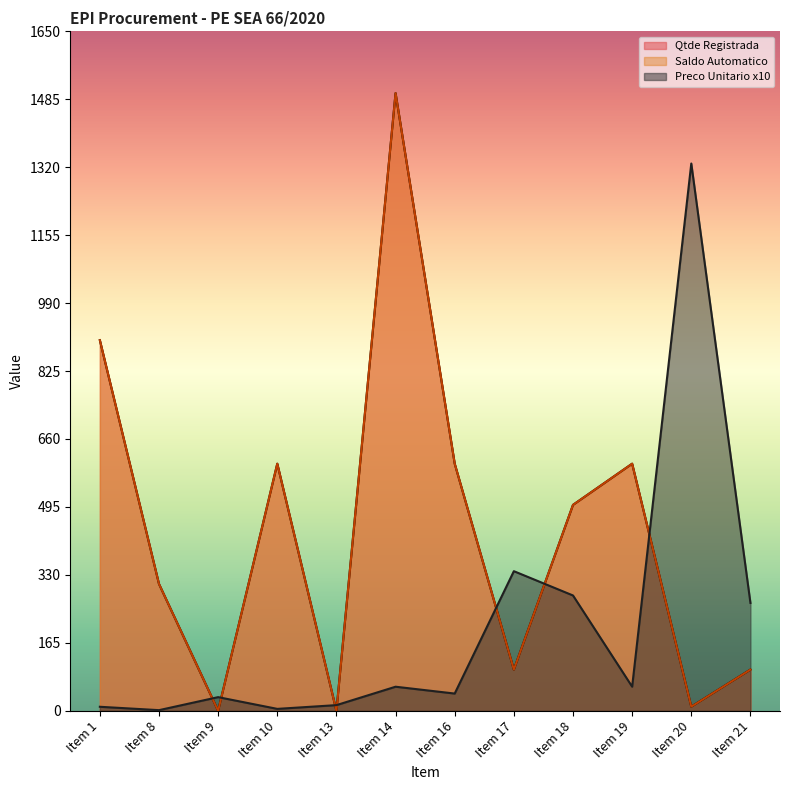

The value of Saldo Automatico at Item 8 is 477.0. True or false?

False